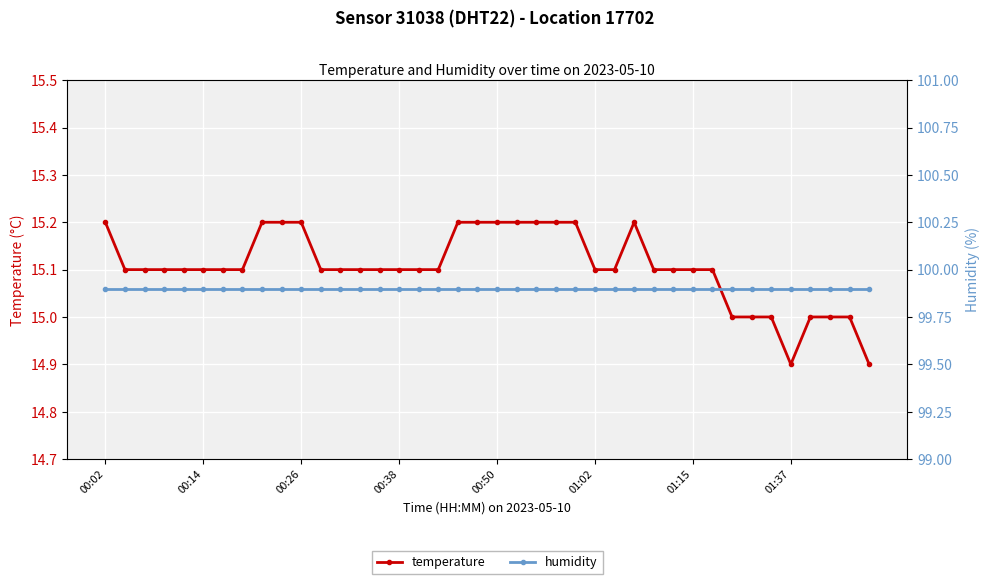

Is the value of temperature at 19 greater than the value of humidity at 9?

No